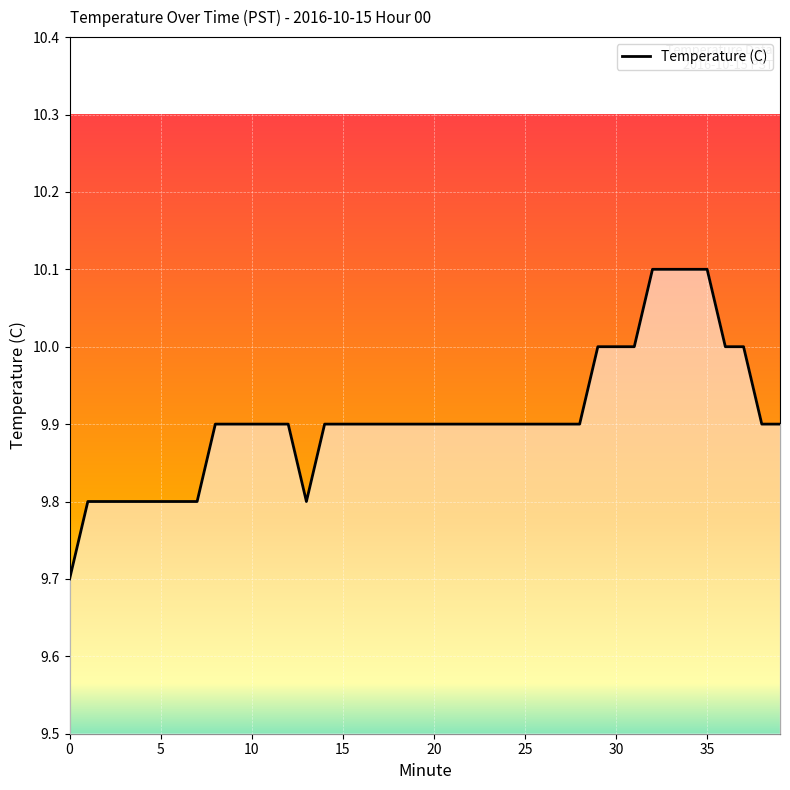

What is the average value?

9.9